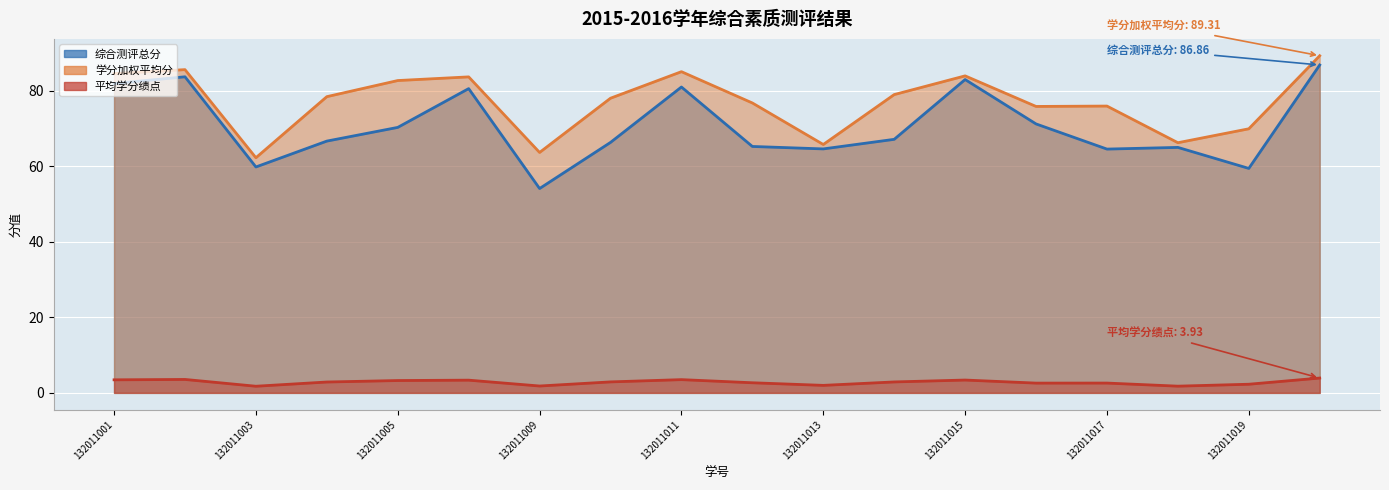

In 平均学分绩点, how many points are lower than both neighbors (excluding endpoints)?

5